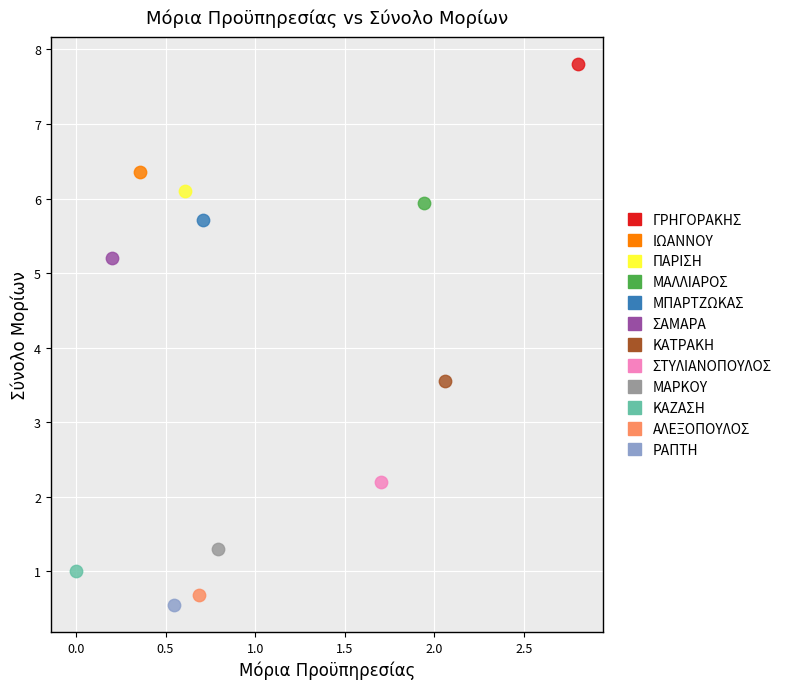

Which series reaches the minimum Y coordinate?

ΡΑΠΤΗ